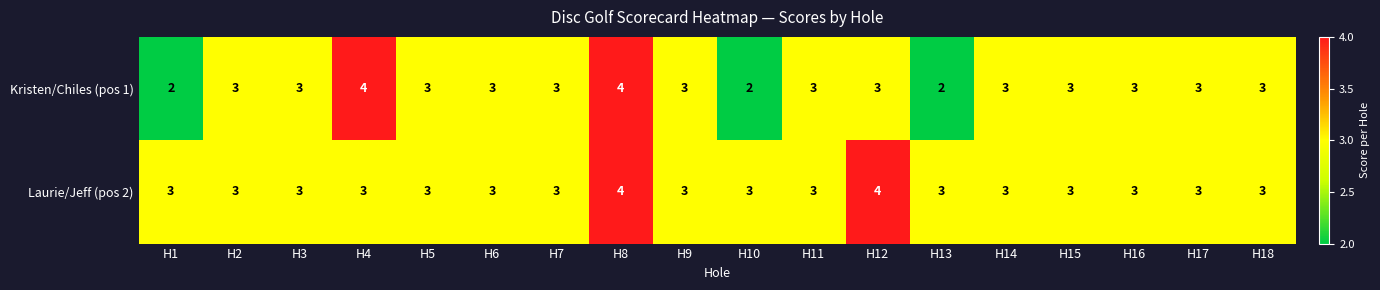

Read the Laurie/Jeff (pos 2) value at H9.

3